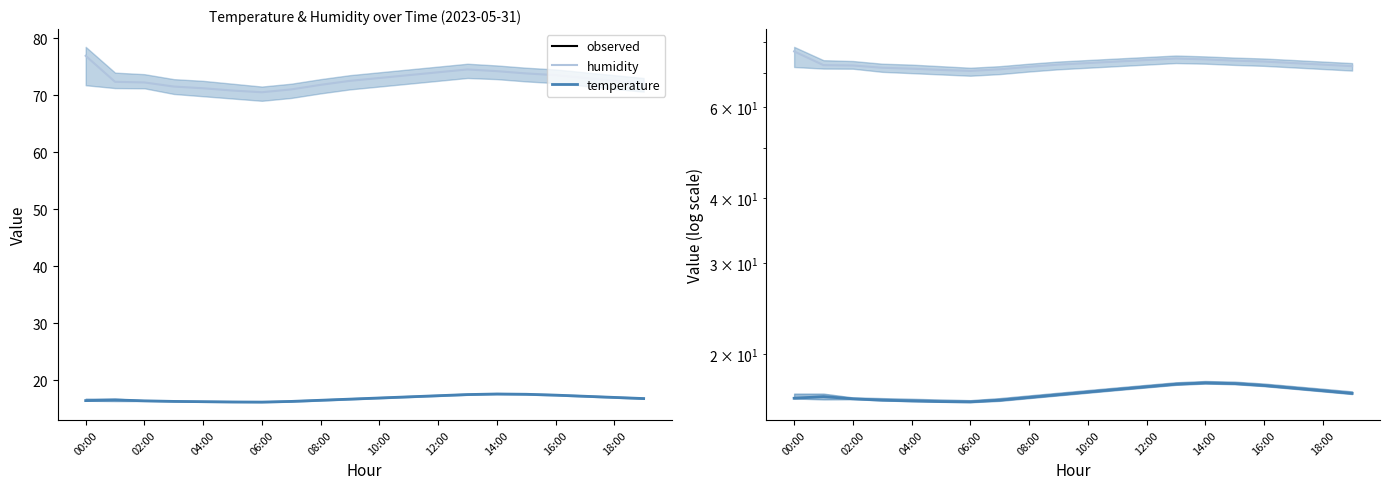

How many distinct data groups are displayed?

2